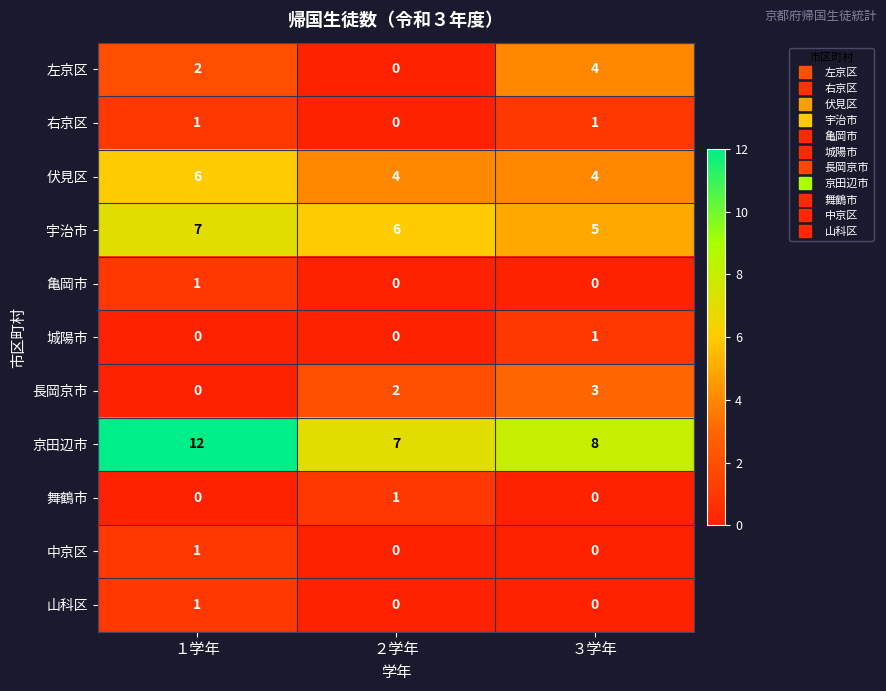

True or false: 長岡京市 has a value of 1 at ２学年.

False